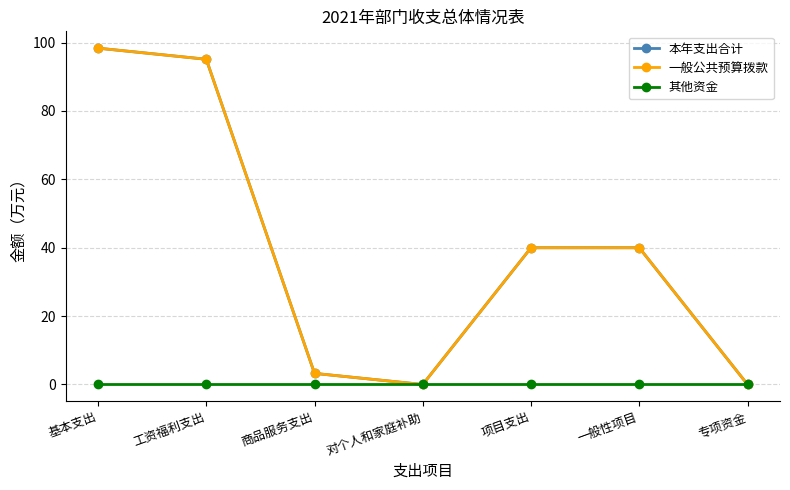

Does the chart have visible grid lines?

Yes